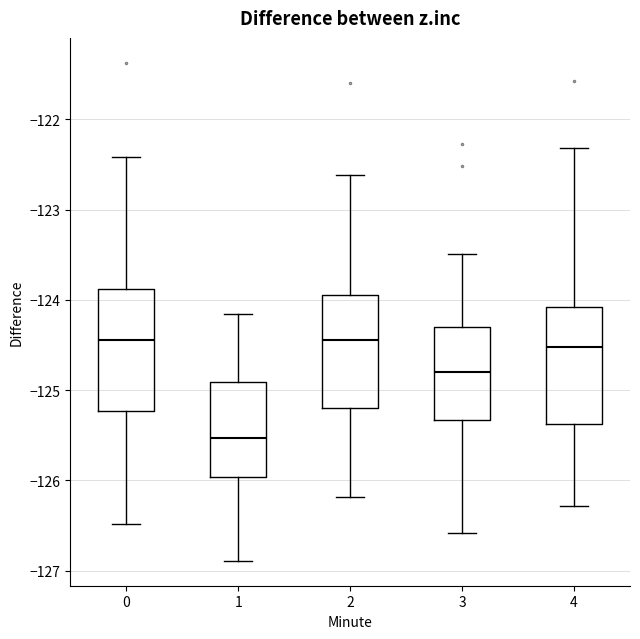

Reading left to right, transcribe this box plot: for each box, give where its median line is, the range the box spans, and where its two whiskers end, as read against the y-axis. The values are not printed on the chart, so give them approximately, as read against the axis.

0: median -124.4, box -125.2 to -123.9, whiskers -126.5 to -122.4
1: median -125.5, box -126.0 to -124.9, whiskers -126.9 to -124.2
2: median -124.4, box -125.2 to -123.9, whiskers -126.2 to -122.6
3: median -124.8, box -125.3 to -124.3, whiskers -126.6 to -123.5
4: median -124.5, box -125.4 to -124.1, whiskers -126.3 to -122.3